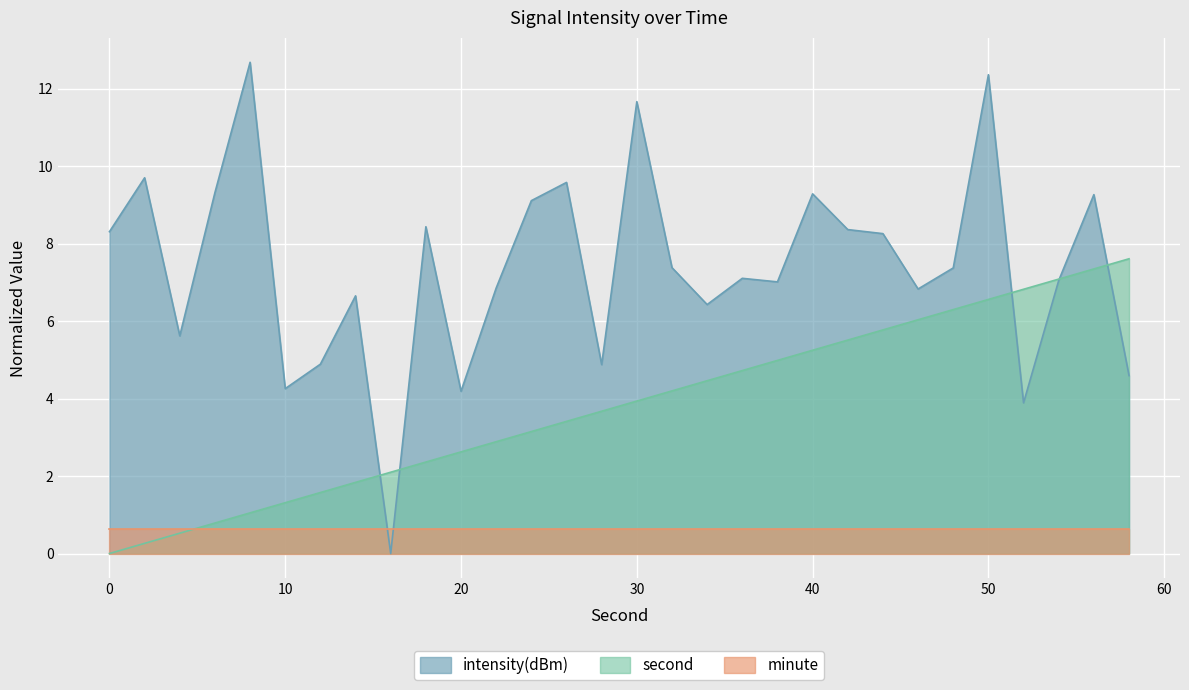

List the labels in order of intensity(dBm) value, smallest first.

16, 52, 20, 10, 58, 28, 12, 4, 34, 14, 46, 22, 38, 54, 36, 48, 32, 44, 0, 42, 18, 24, 56, 40, 6, 26, 2, 30, 50, 8